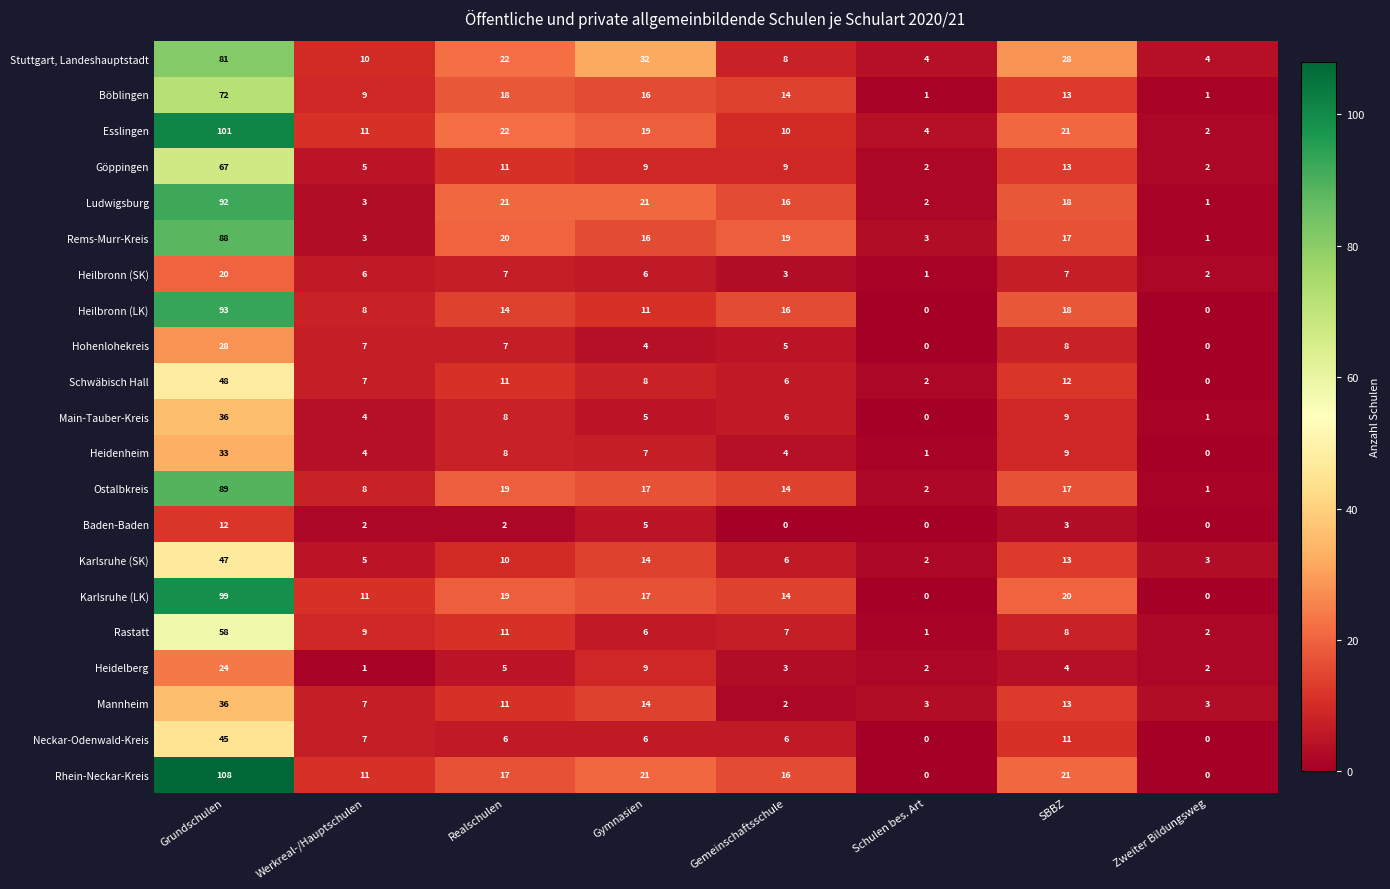

What is the difference between the Mannheim values at Gemeinschaftsschule and Werkreal-/Hauptschulen?

5